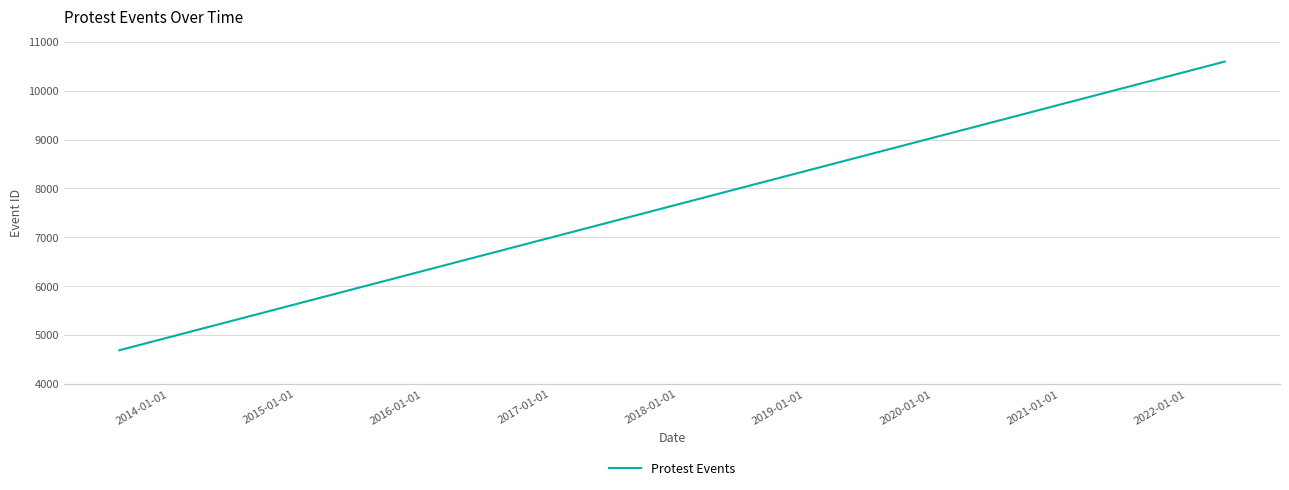

What is the sum of all values?

19968